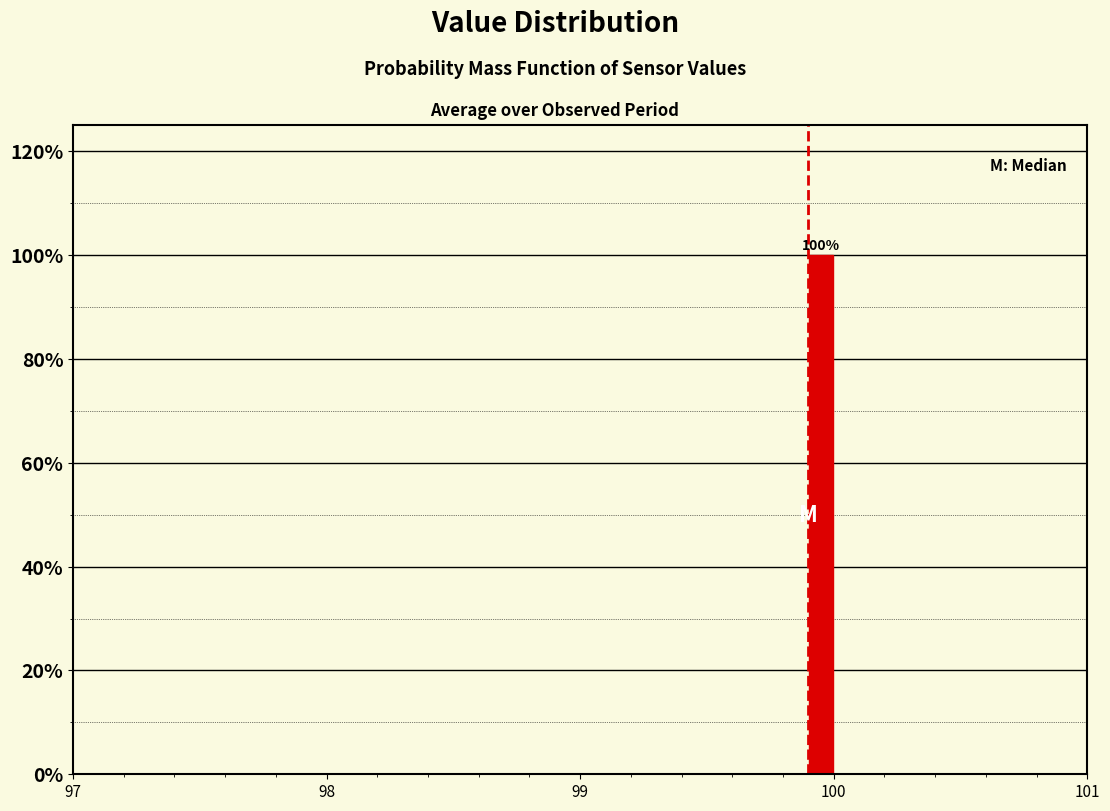

Around what value on the x-axis is the tallest bar? Give the approximate position of its centre, as read against the axis.

100.0